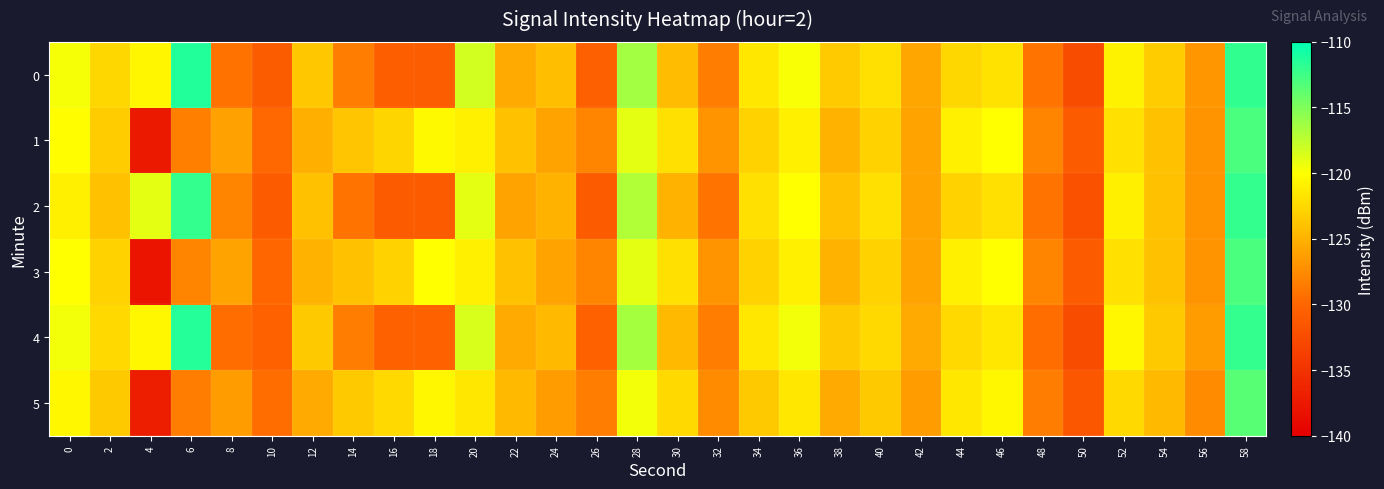

Count the number of data series in this chart.

6